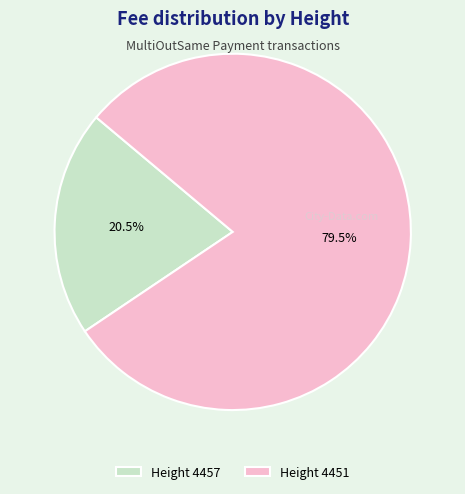

Is there a majority slice in this chart?

Yes